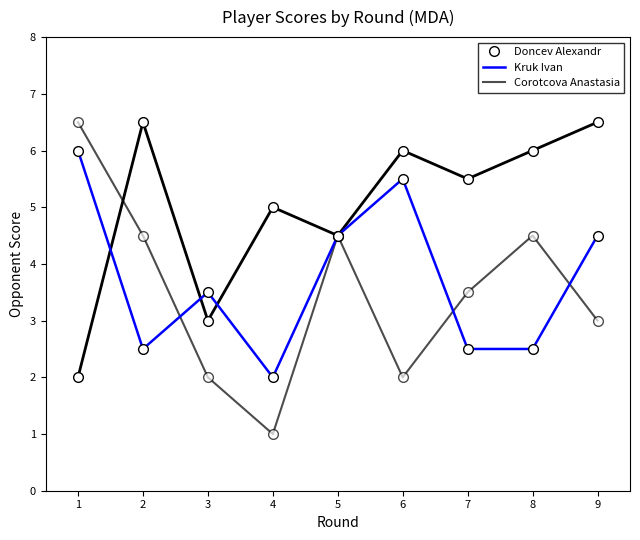

How many distinct data groups are displayed?

3